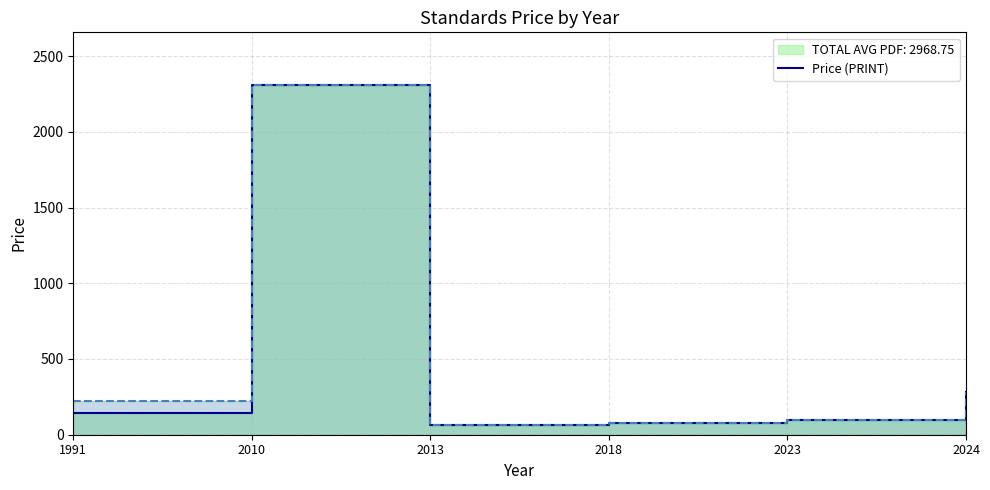

The Price (PDF) line series shows 32.2 at 2023. True or false?

False